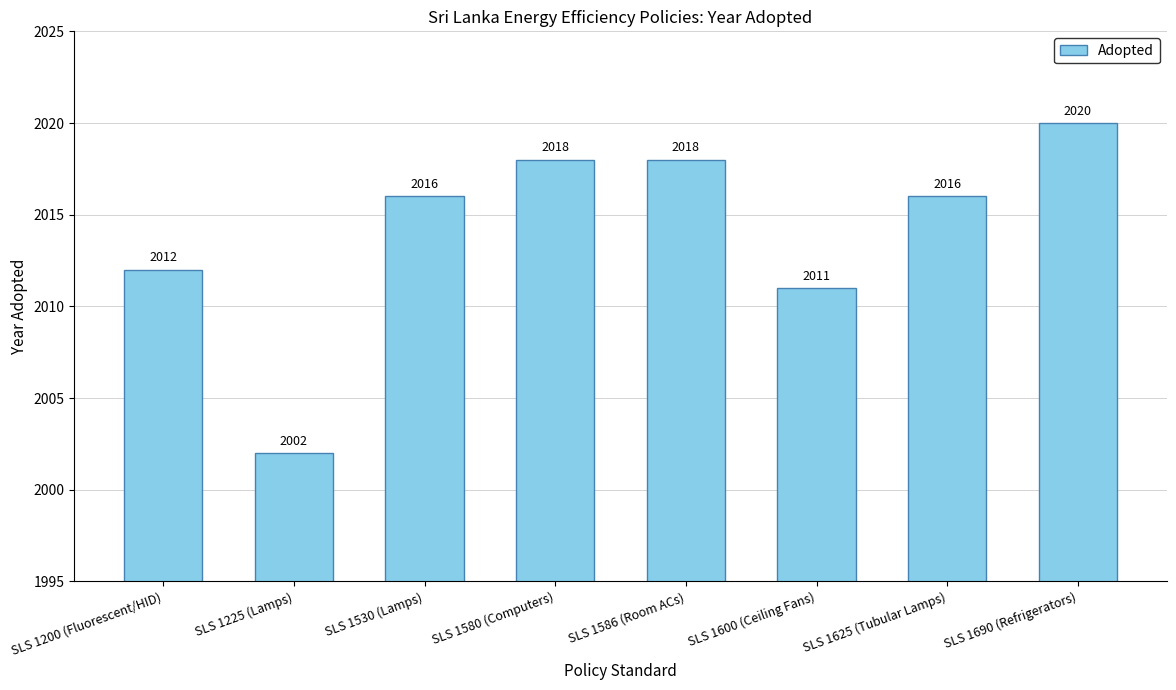

Where is the data nearest to the value 2011?

SLS 1600 (Ceiling Fans)